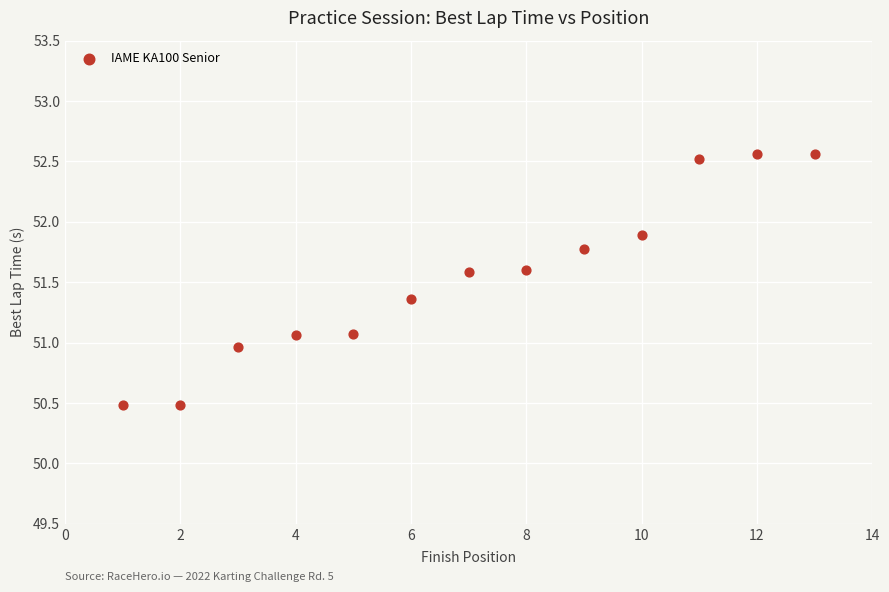

What is the range of Y values (max minus min)?

2.1